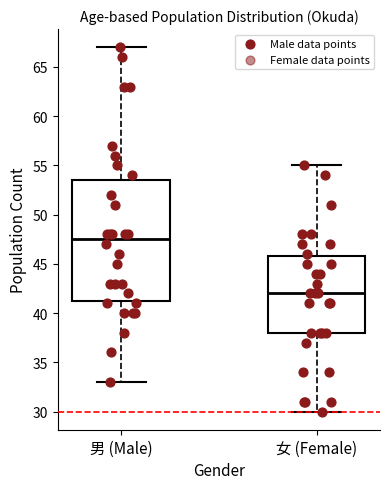

Comparing the boxes themselves (not the whiskers), which one is the tallest?

男 (Male)